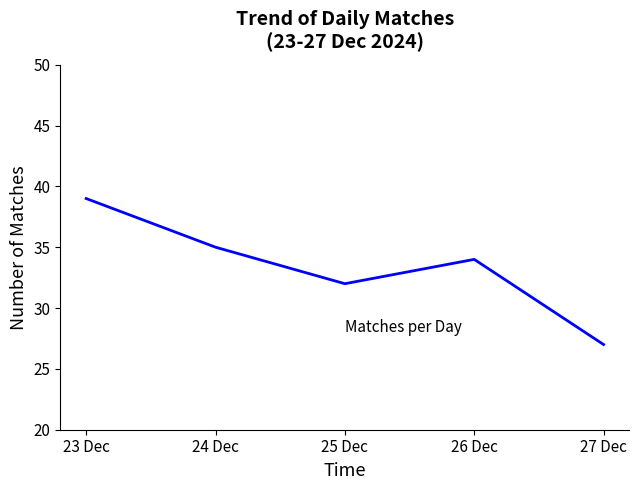

Is this an area chart (filled region under the line)?

No